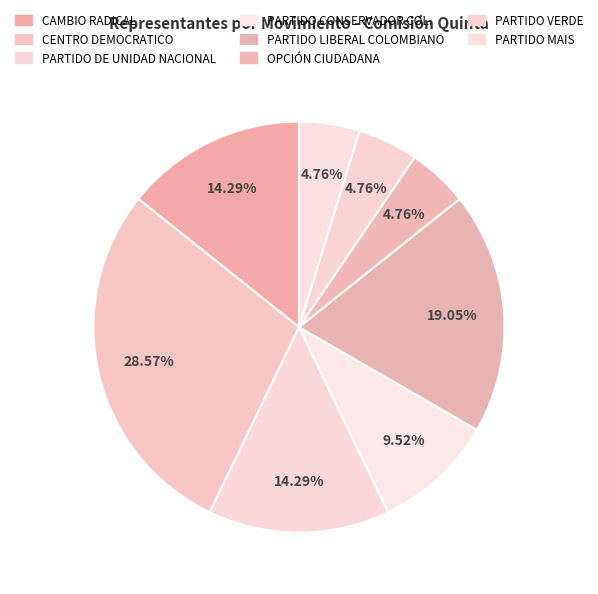

Which slice is the largest?

CENTRO DEMOCRATICO